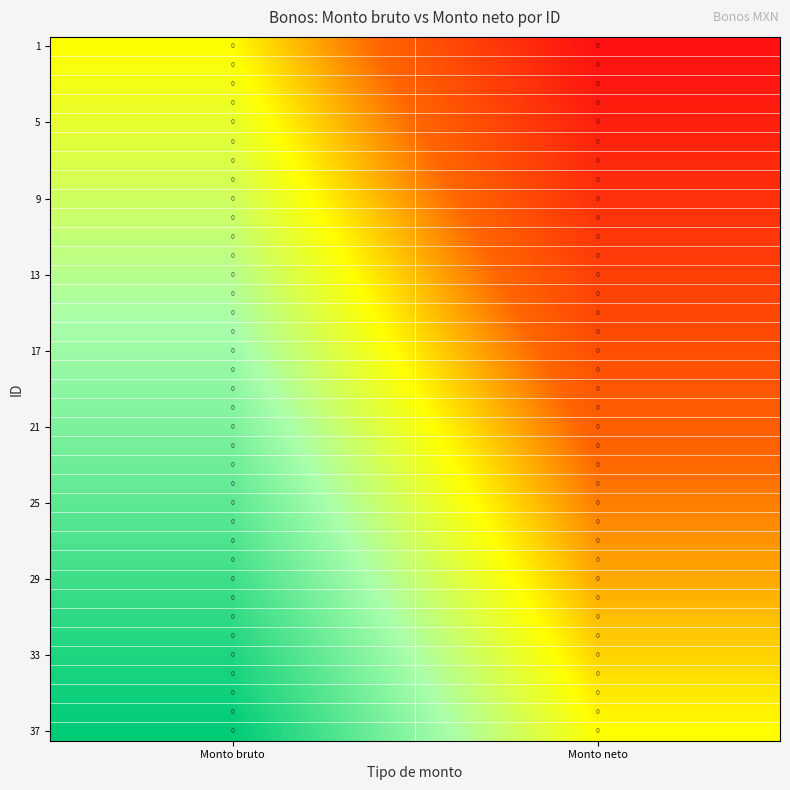

At how many categories does at least one series exceed 0?

1